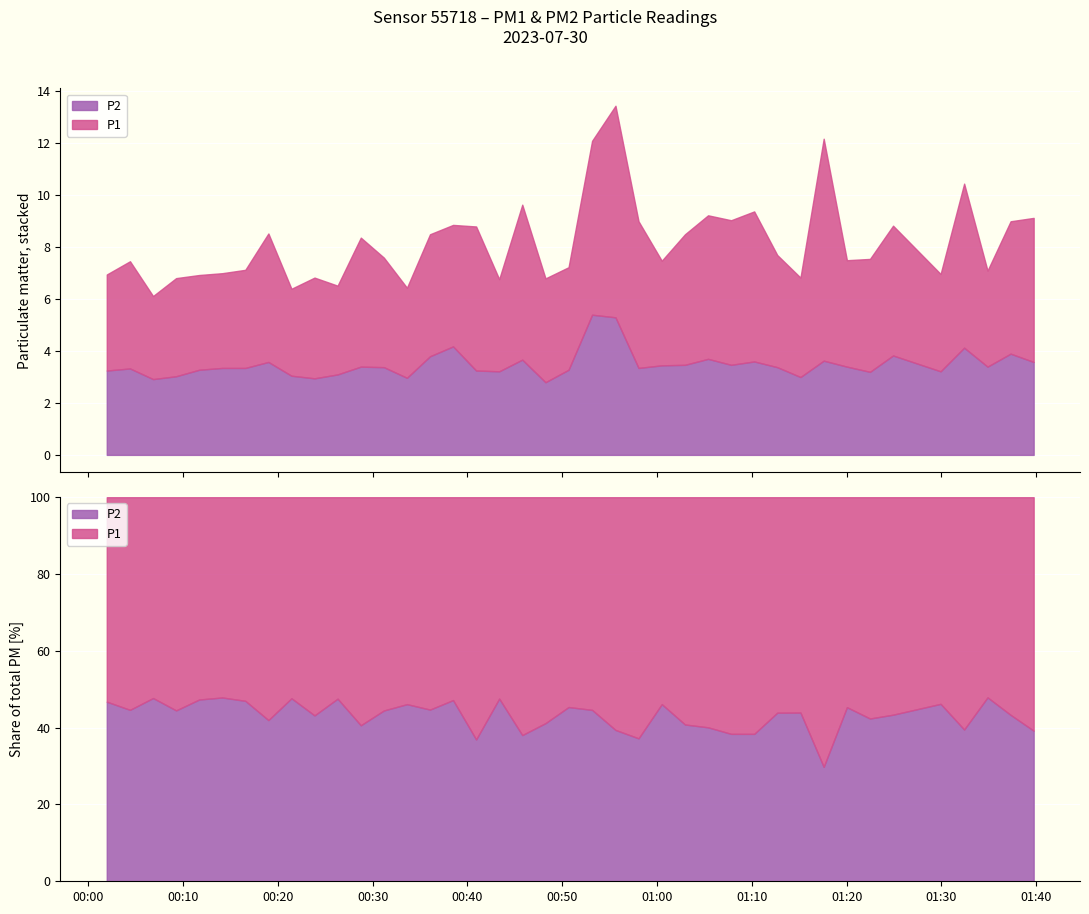

Reading left to right, list all the values displayed in this chart.

P1: 0=3.7	1=4.1	2=3.2	3=3.8	4=3.6	5=3.6	6=3.8	7=5.0	8=3.4	9=3.9	10=3.4	11=5.0	12=4.2	13=3.5	14=4.7	15=4.7	16=5.5	17=3.5	18=6.0	19=4.0	20=4.0	21=6.7	22=8.2	23=5.7	24=4.0	25=5.0	26=5.5	27=5.6	28=5.8	29=4.3	30=3.8	31=8.6	32=4.1	33=4.3	34=5.0	35=3.8	36=6.3	37=3.7	38=5.1	39=5.5
P2: 0=3.2	1=3.3	2=2.9	3=3.0	4=3.3	5=3.4	6=3.4	7=3.6	8=3.0	9=3.0	10=3.1	11=3.4	12=3.4	13=3.0	14=3.8	15=4.2	16=3.2	17=3.2	18=3.7	19=2.8	20=3.3	21=5.4	22=5.3	23=3.4	24=3.5	25=3.5	26=3.7	27=3.5	28=3.6	29=3.4	30=3.0	31=3.6	32=3.4	33=3.2	34=3.8	35=3.2	36=4.1	37=3.4	38=3.9	39=3.6